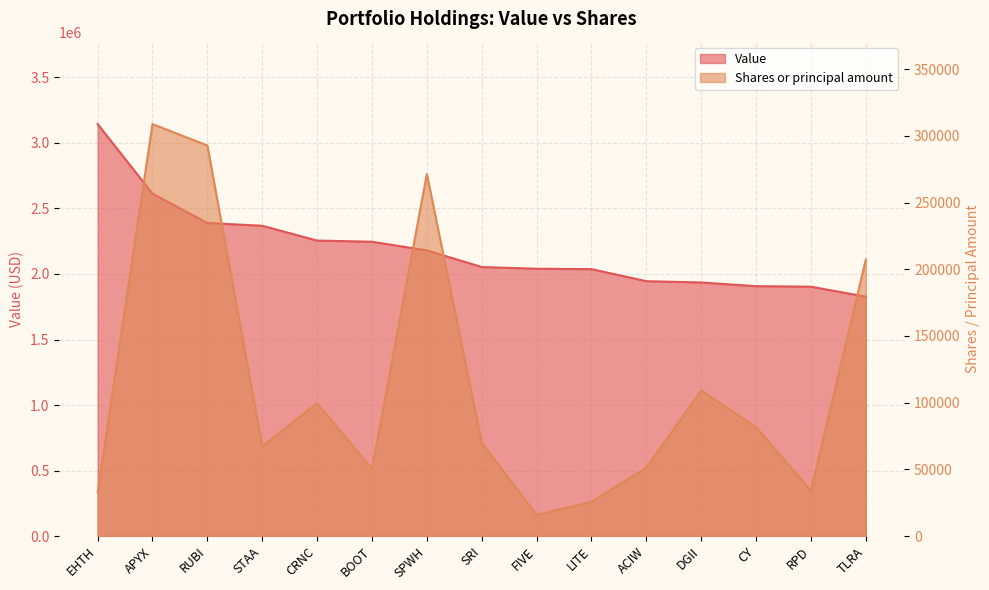

Rank the categories by Shares or principal amount value from lowest to highest.

FIVE, LITE, EHTH, RPD, BOOT, ACIW, STAA, SRI, CY, CRNC, DGII, TLRA, SPWH, RUBI, APYX